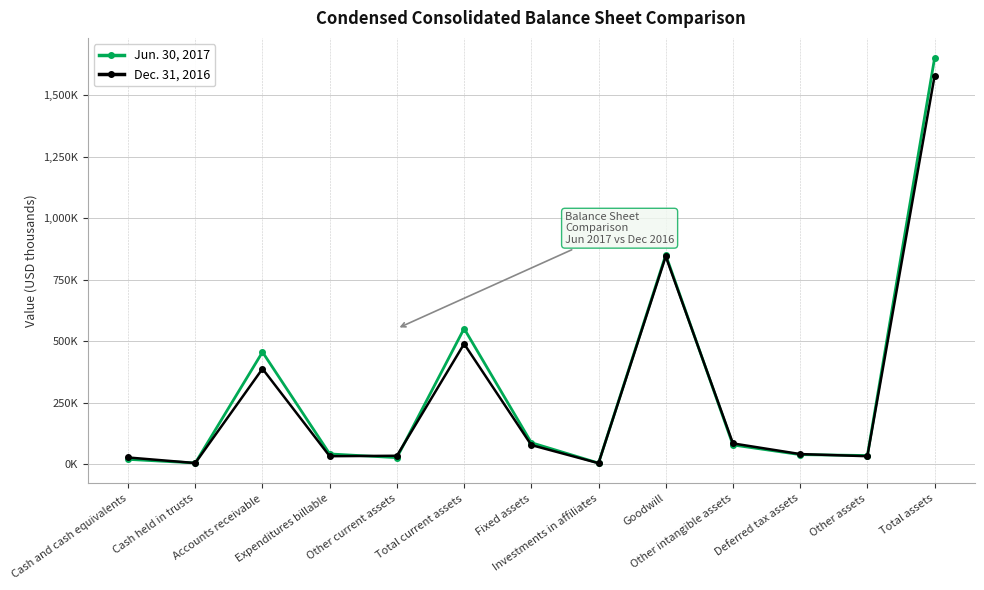

What is the label of the 1st point from the right?

Total assets